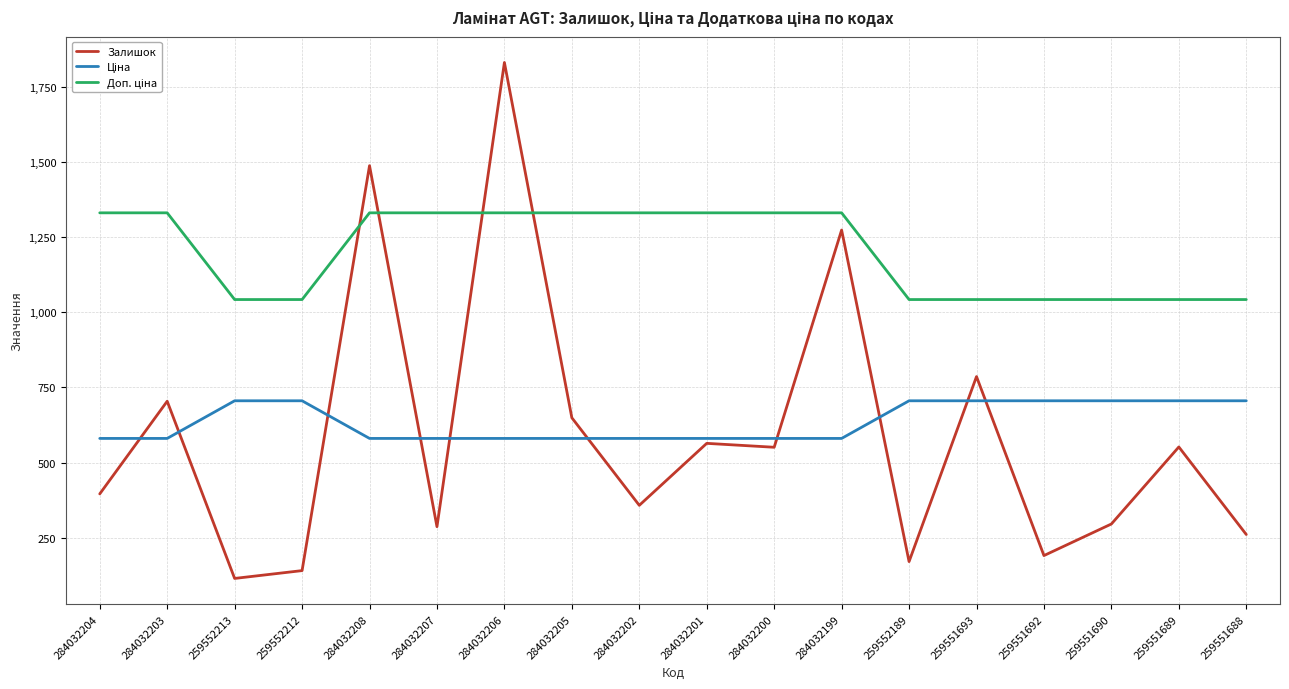

What is the difference between the highest and lowest values at 259552213?

927.0